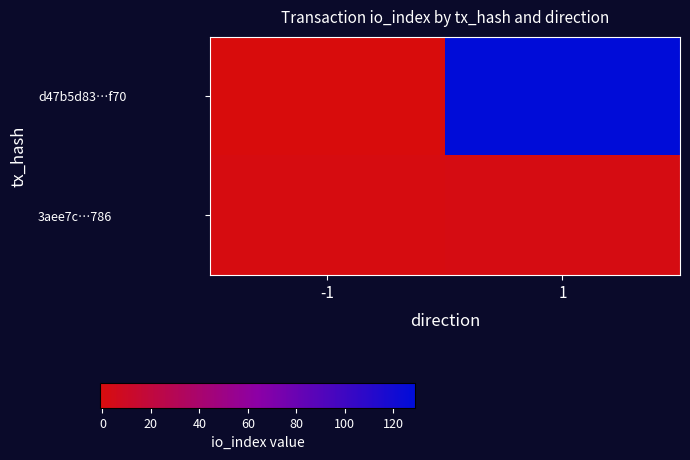

Reading left to right, list all the values displayed in this chart.

d47b5d83…f70: -1=-1	1=129
3aee7c…786: -1=1	1=2